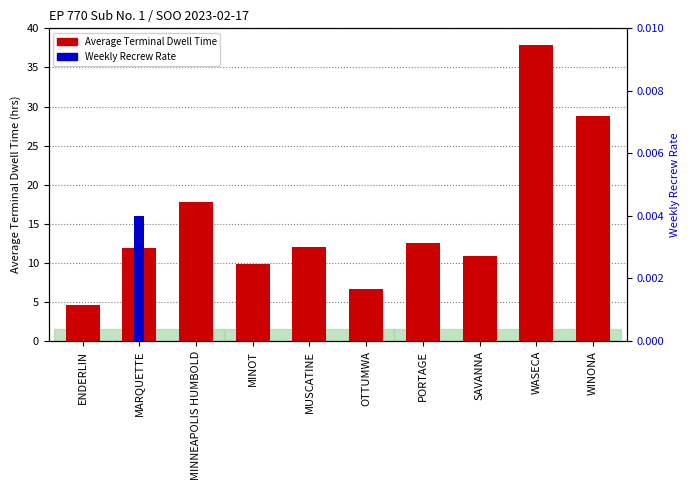

What is the label of the 2nd bar from the left?

MARQUETTE